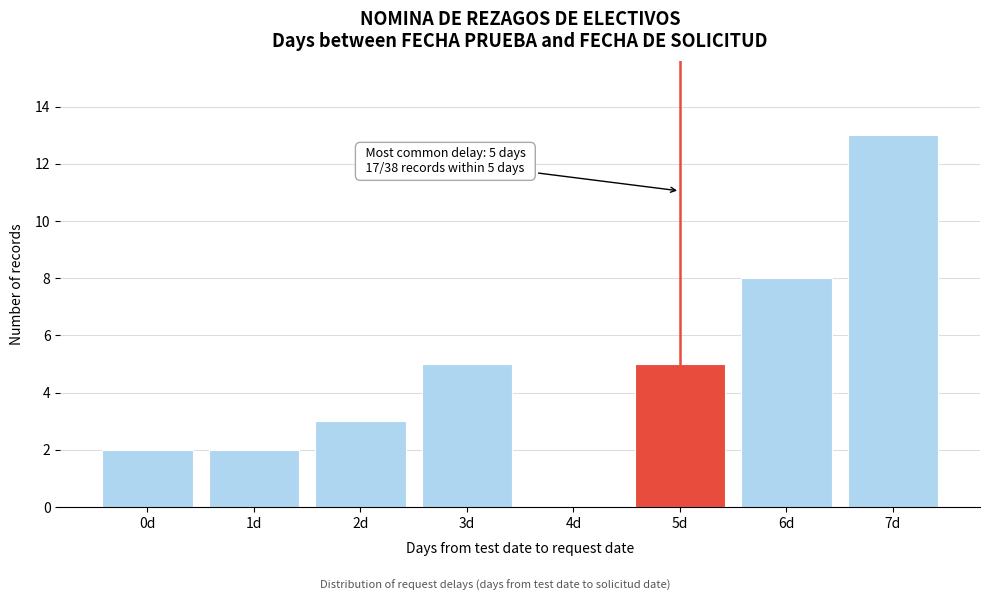

Reading left to right, extract all data points from this chart.

0d=2	1d=2	2d=3	3d=5	4d=0	5d=5	6d=8	7d=13